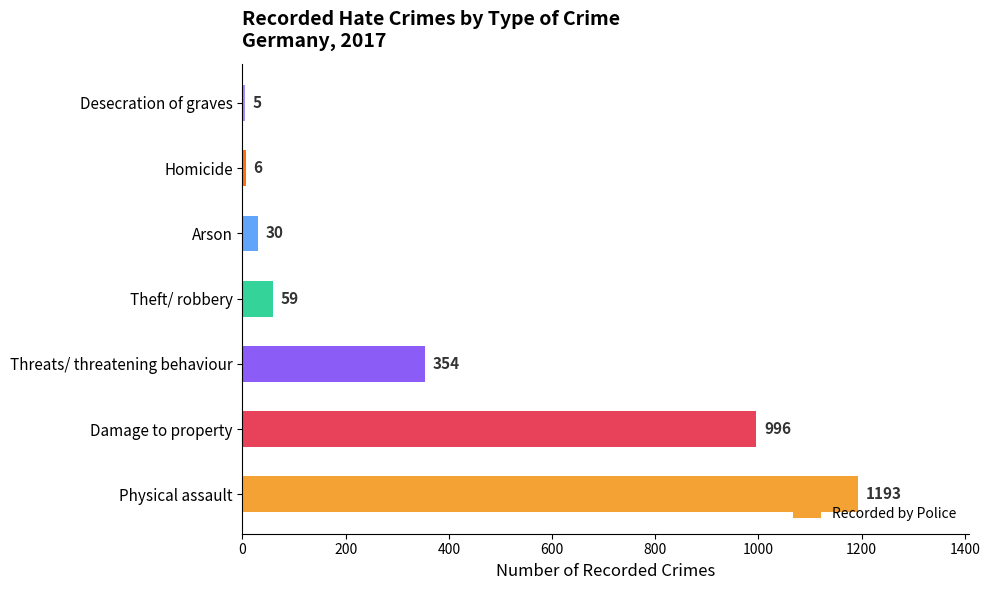

Is it true that the value at Desecration of graves is 5?

True